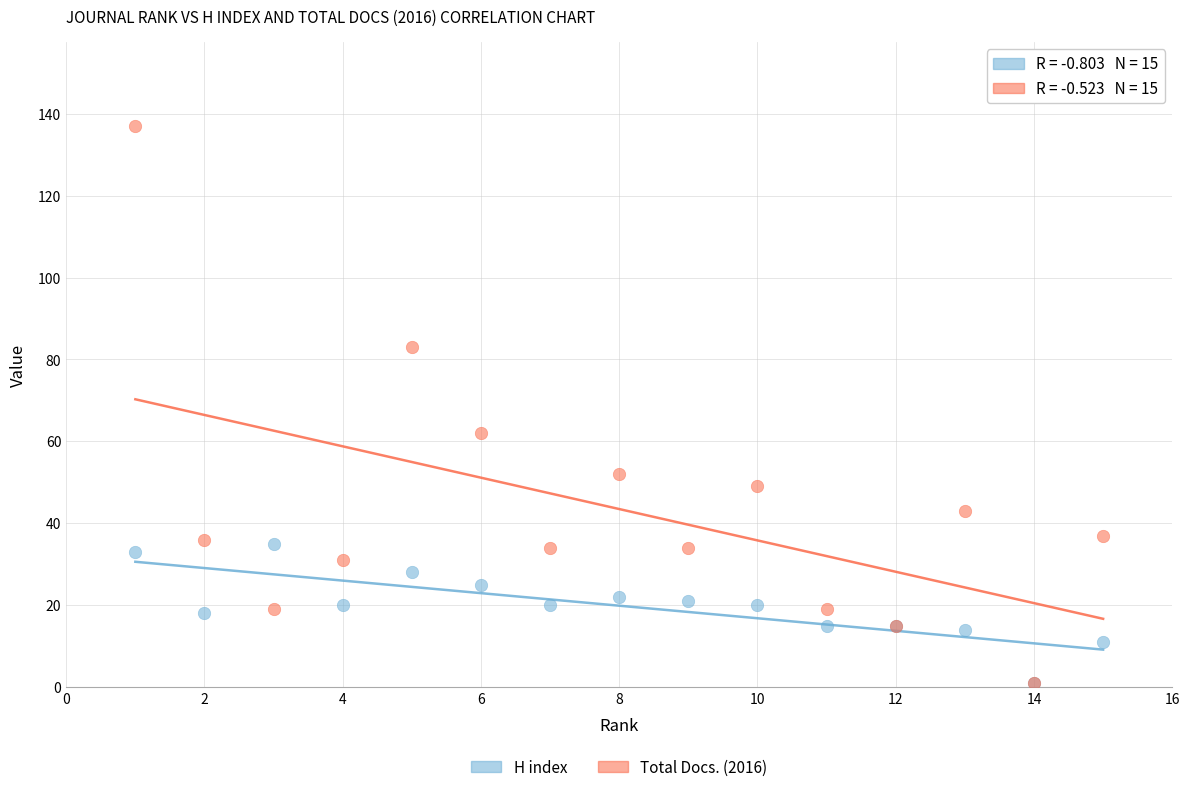

Which series contains the highest Y value?

Total Docs. (2016)